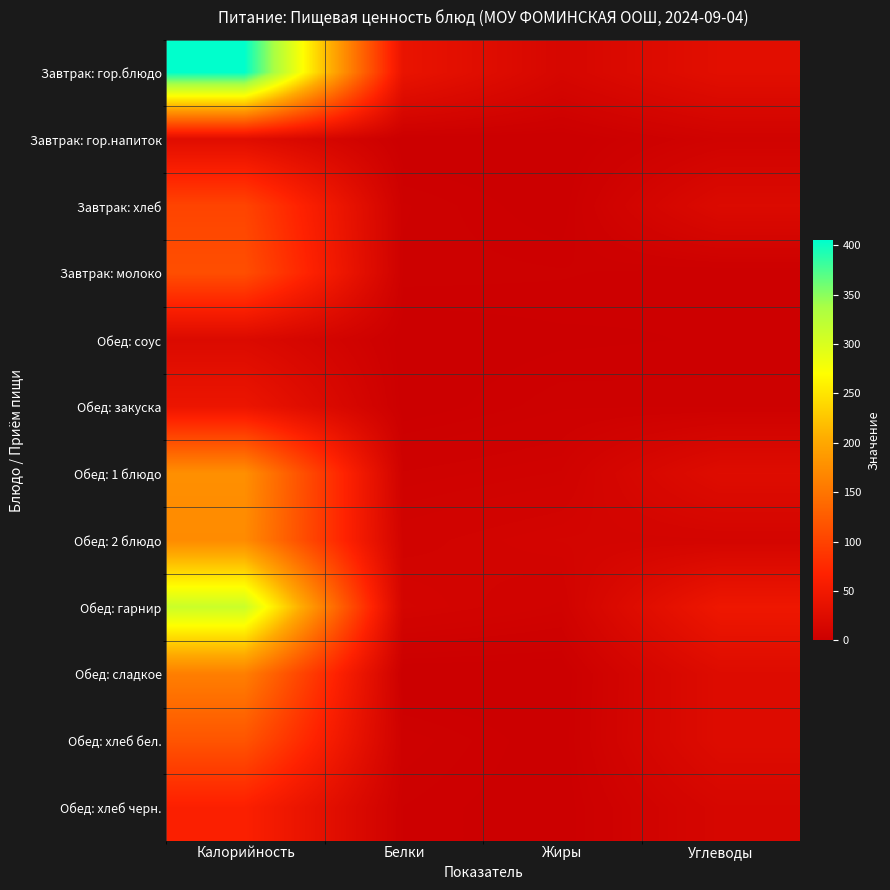

Reading left to right, extract all data points from this chart.

Завтрак: гор.блюдо: Калорийность=405.0	Белки=39.5	Жиры=14.2	Углеводы=29.6
Завтрак: гор.напиток: Калорийность=26.8	Белки=0.2	Жиры=0.0	Углеводы=6.5
Завтрак: хлеб: Калорийность=102.0	Белки=3.3	Жиры=0.6	Углеводы=21.0
Завтрак: молоко: Калорийность=112.0	Белки=2.9	Жиры=2.5	Углеводы=1.7
Обед: соус: Калорийность=21.0	Белки=0.4	Жиры=1.3	Углеводы=1.7
Обед: закуска: Калорийность=43.0	Белки=0.6	Жиры=3.0	Углеводы=2.9
Обед: 1 блюдо: Калорийность=176.2	Белки=4.8	Жиры=6.5	Углеводы=24.8
Обед: 2 блюдо: Калорийность=172.0	Белки=8.0	Жиры=10.4	Углеводы=10.8
Обед: гарнир: Калорийность=312.0	Белки=10.6	Жиры=6.8	Углеводы=46.3
Обед: сладкое: Калорийность=160.0	Белки=0.0	Жиры=0.0	Углеводы=24.0
Обед: хлеб бел.: Калорийность=118.0	Белки=3.9	Жиры=0.5	Углеводы=24.0
Обед: хлеб черн.: Калорийность=63.6	Белки=2.3	Жиры=0.4	Углеводы=13.9